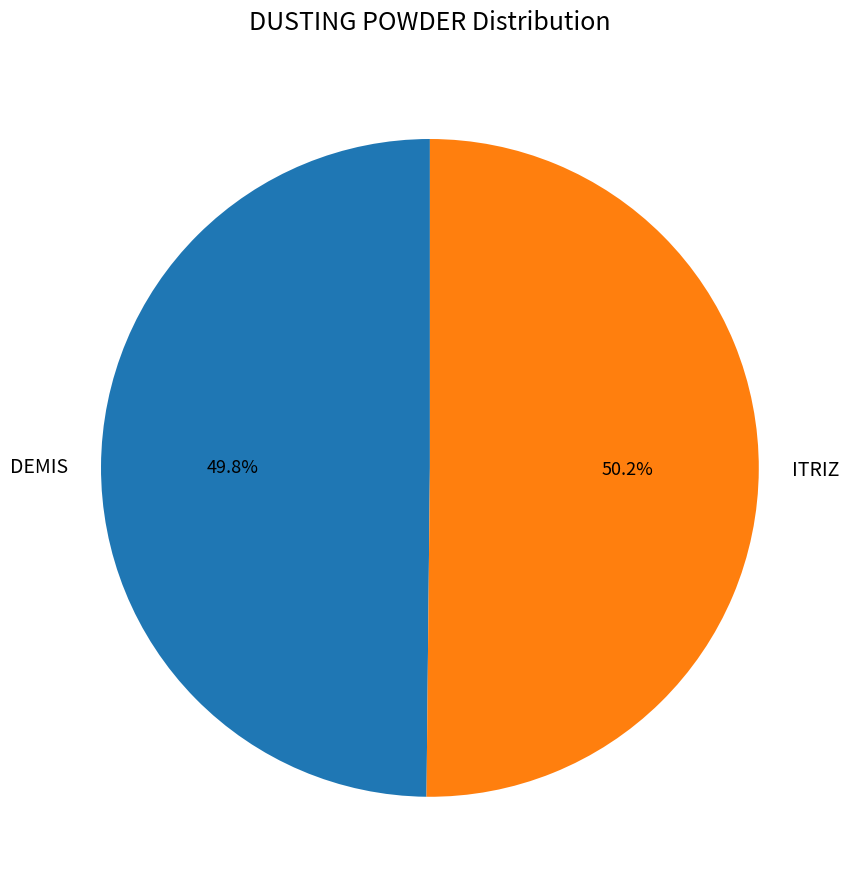

Is there any slice that represents more than half of the pie?

Yes